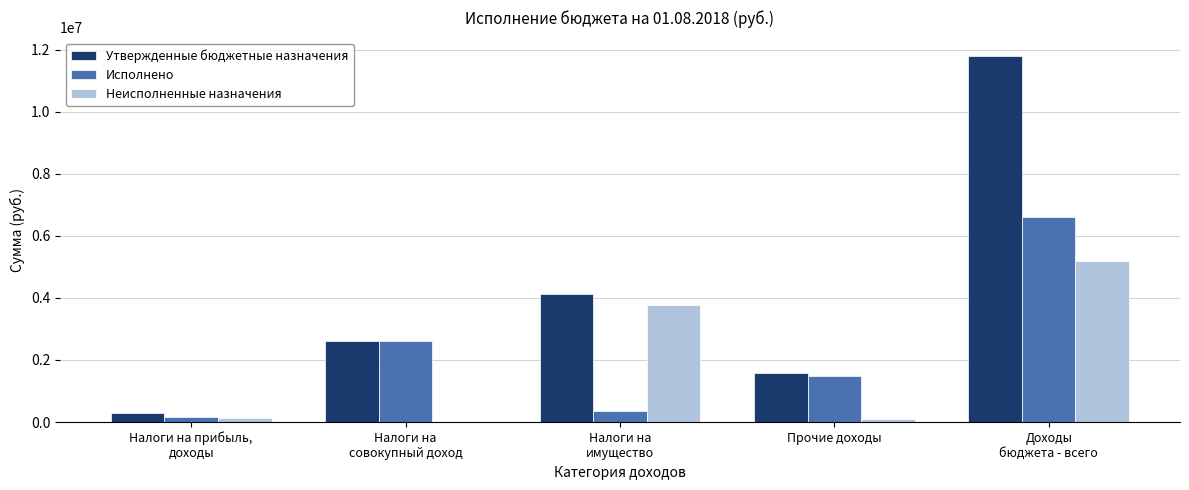

Which series has the largest range (max minus min)?

Утвержденные бюджетные назначения